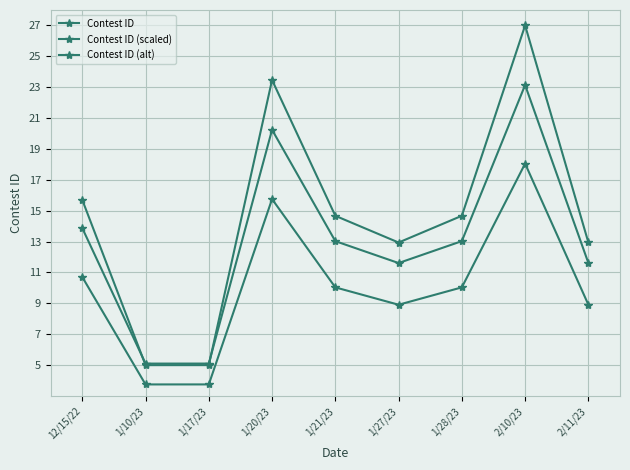

How many series are shown in this chart?

3